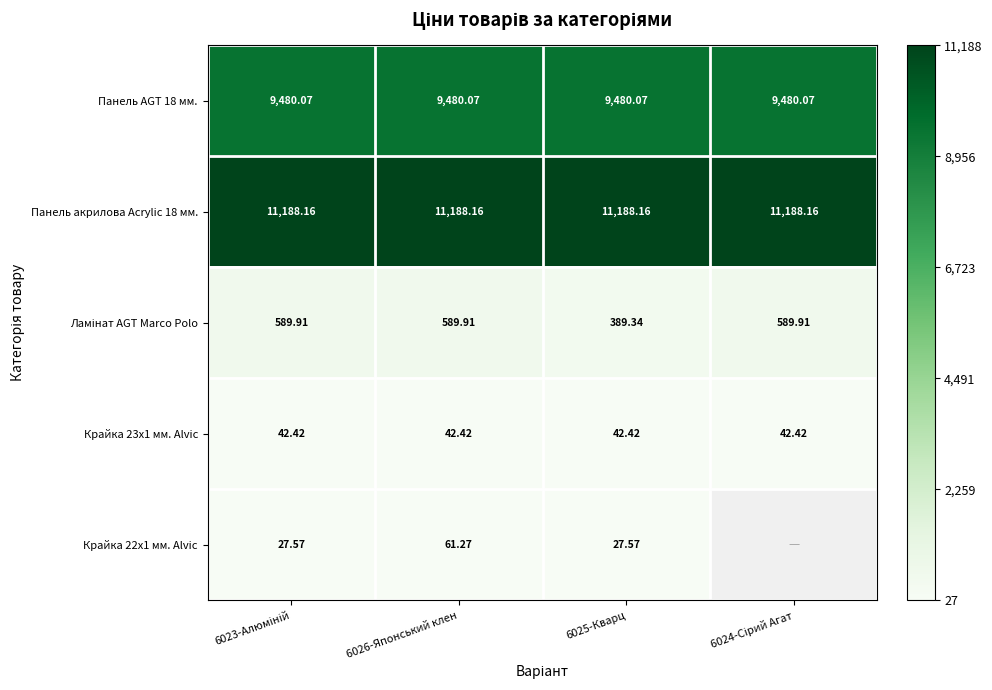

At how many categories does at least one series exceed 2593?

4